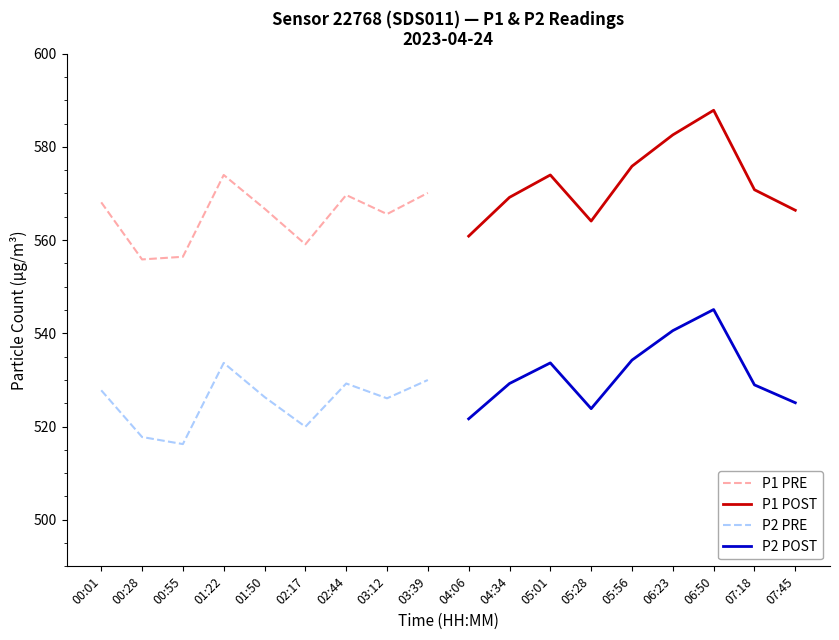

Reading left to right, transcribe all the data shown in this chart.

P1 PRE: 568.1	555.9	556.4	574.0	566.8	559.1	569.7	565.6	570.1
P1 POST: 560.9	569.2	574.0	564.1	575.9	582.6	587.9	570.8	566.4
P2 PRE: 527.8	517.8	516.2	533.6	526.3	520.0	529.2	526.0	530.0
P2 POST: 521.6	529.2	533.6	523.8	534.2	540.6	545.1	528.9	525.1